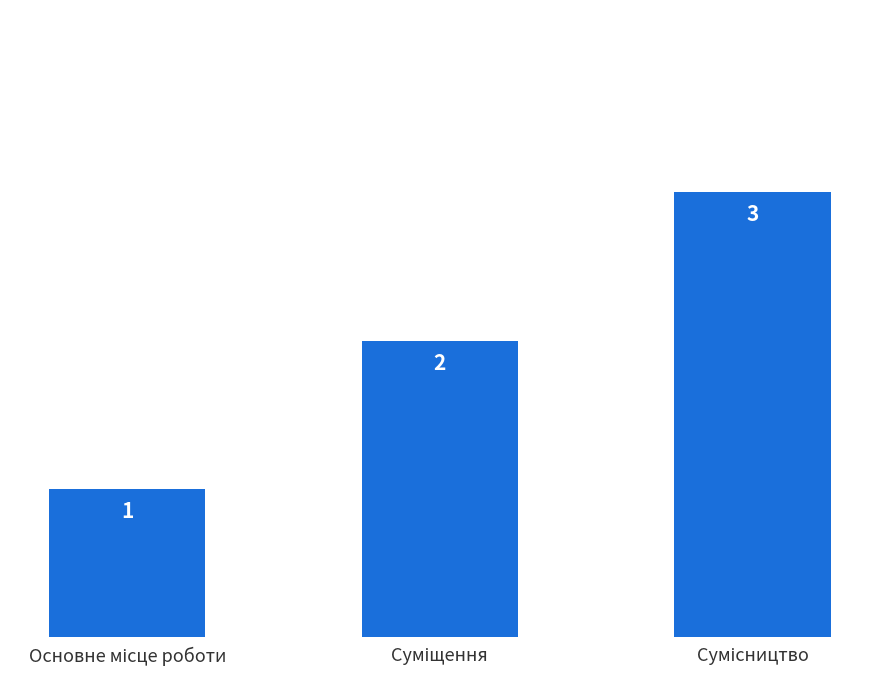

How many values are between 1 and 3?

3